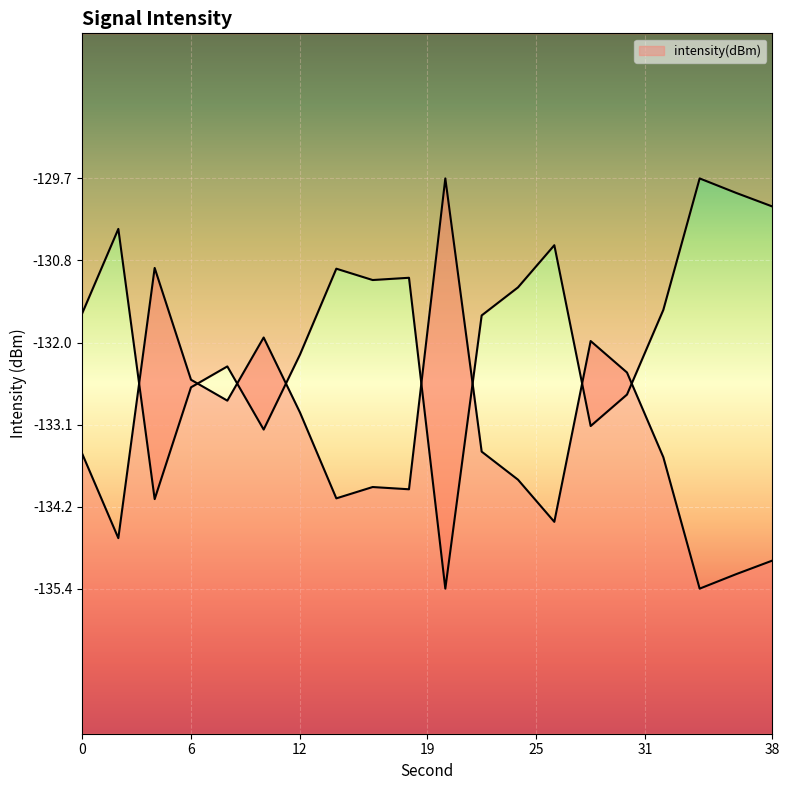

Reading left to right, transcribe all the data shown in this chart.

0=-133.5	2=-134.7	4=-131.0	6=-132.5	8=-132.8	10=-131.9	12=-132.9	14=-134.1	16=-134.0	18=-134.0	20=-129.7	22=-133.5	24=-133.9	26=-134.5	28=-132.0	30=-132.4	32=-133.6	34=-135.4	36=-135.2	38=-135.0